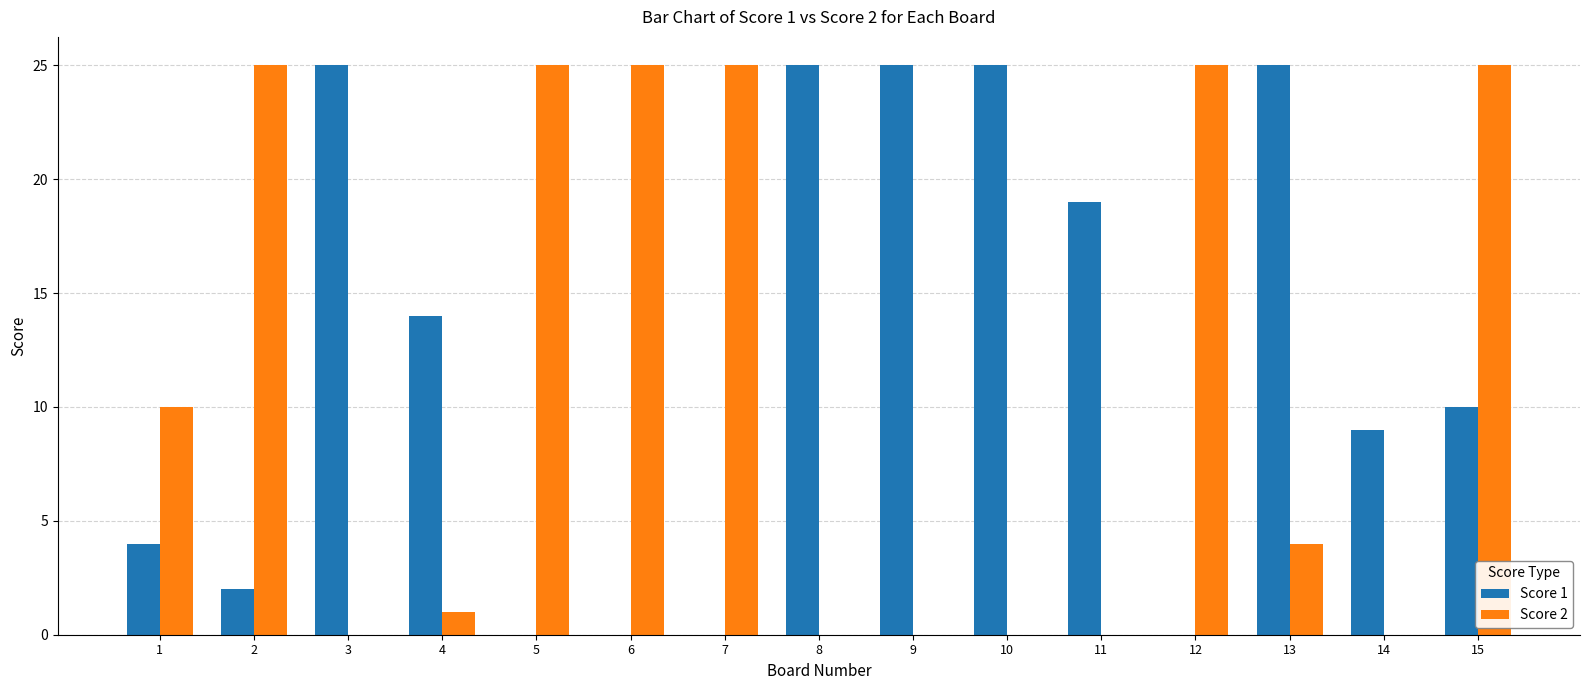

Which series changed the most between 4 and 9?

Score 1